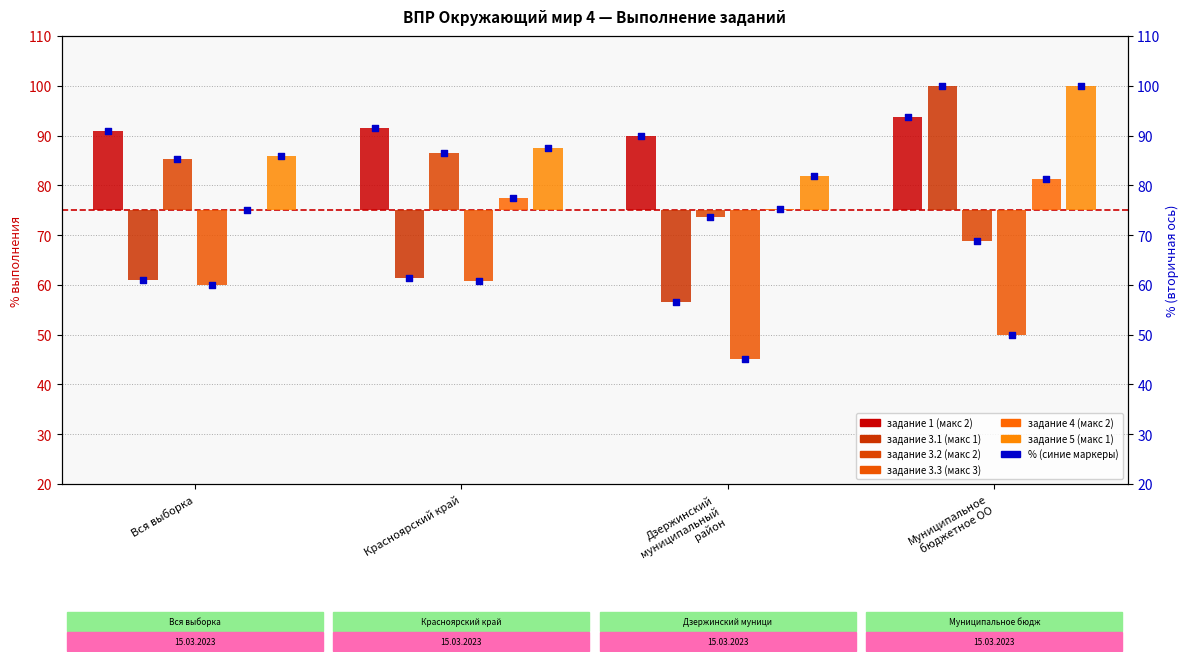

Which series has the largest total across all categories?

задание 1 (макс 2)